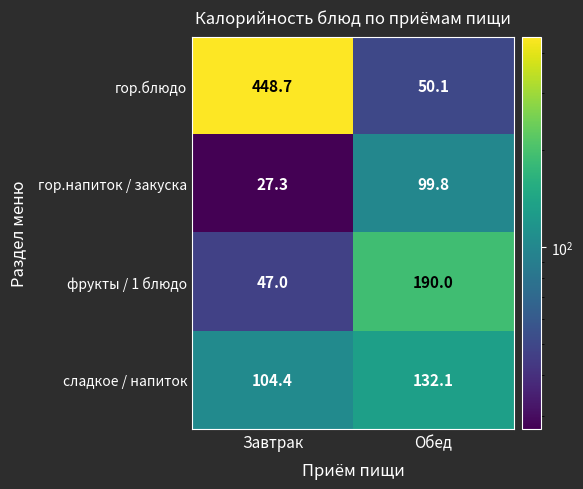

At Завтрак, list the series in order from largest to smallest.

гор.блюдо, сладкое / напиток, фрукты / 1 блюдо, гор.напиток / закуска